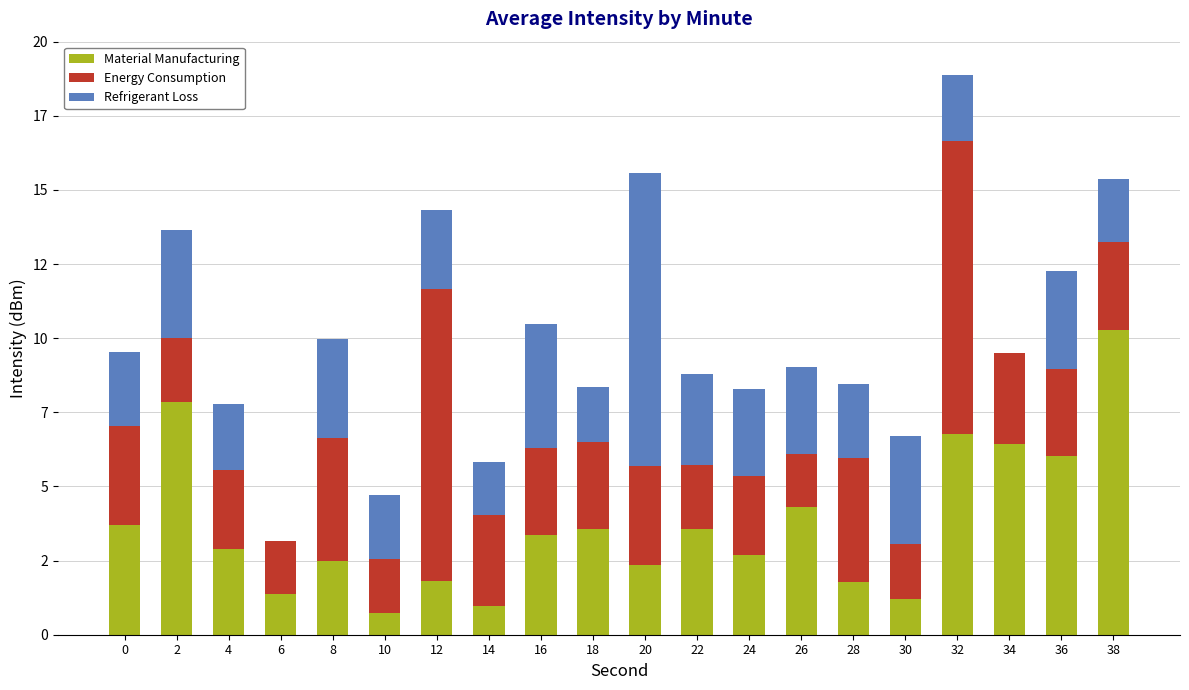

What is the total value across all series at 10?

4.7